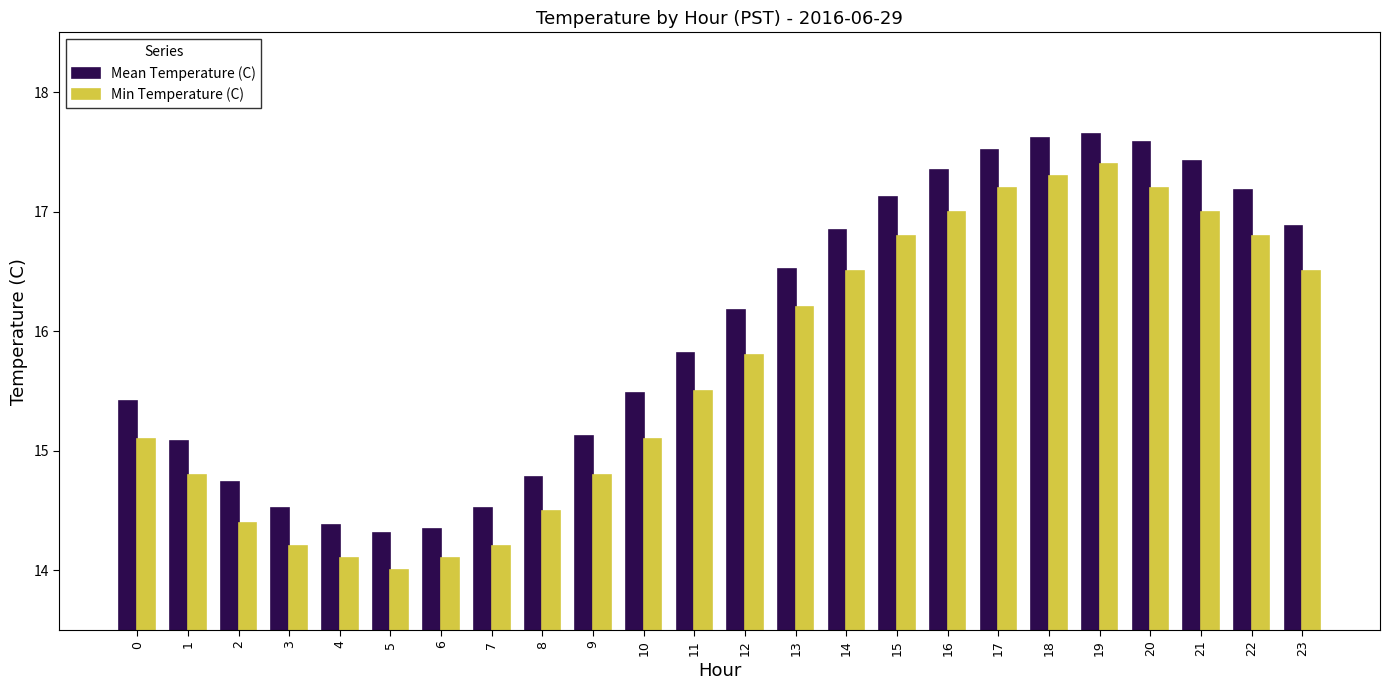

Rank the series by their maximum value, from lowest to highest.

Min Temperature (C), Mean Temperature (C)